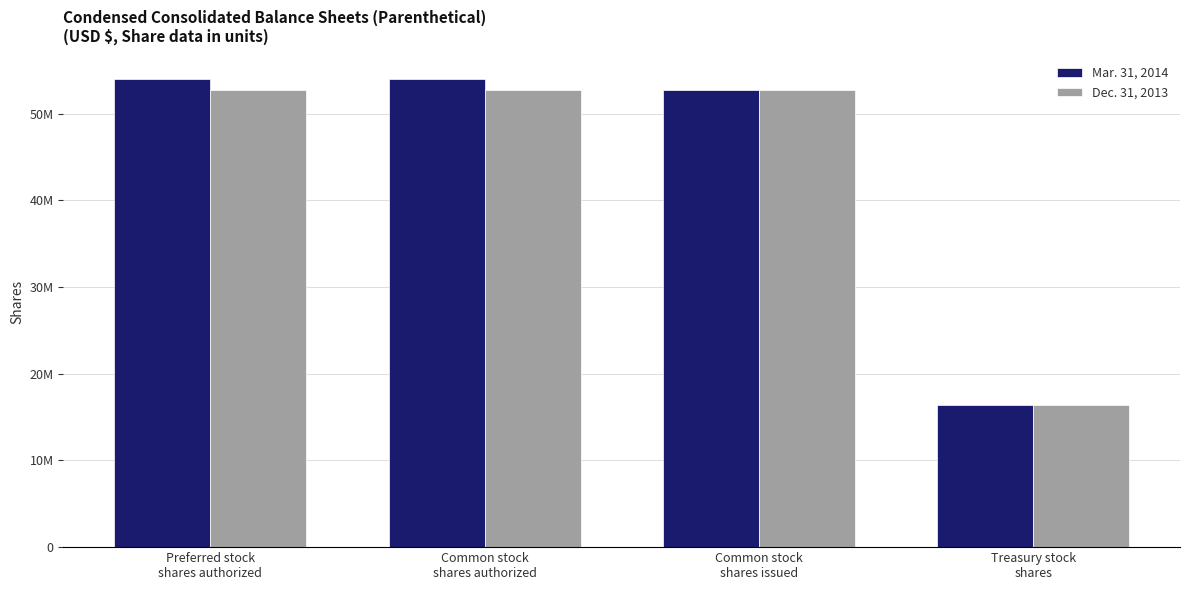

Reading left to right, what are all the values shown in this chart?

Mar. 31, 2014: 53994484	53994484	52725247	16412755
Dec. 31, 2013: 52725247	52725247	52725247	16412755